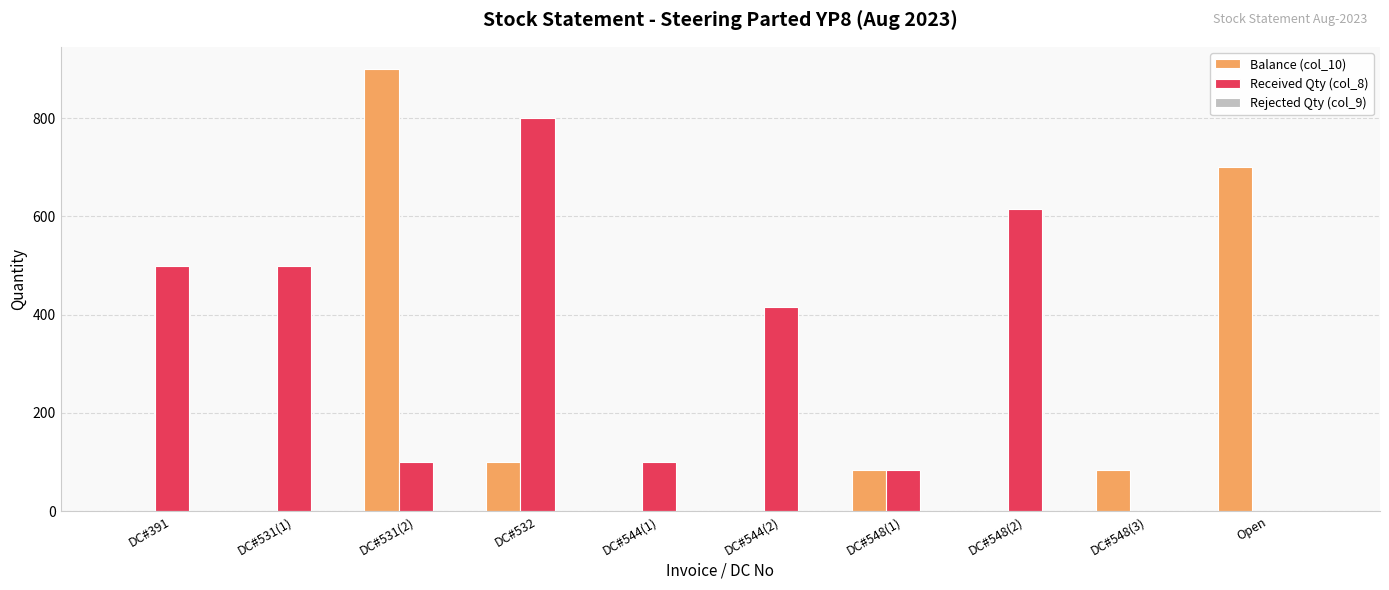

Between DC#532 and Open, which series saw the biggest shift?

Received Qty (col_8)